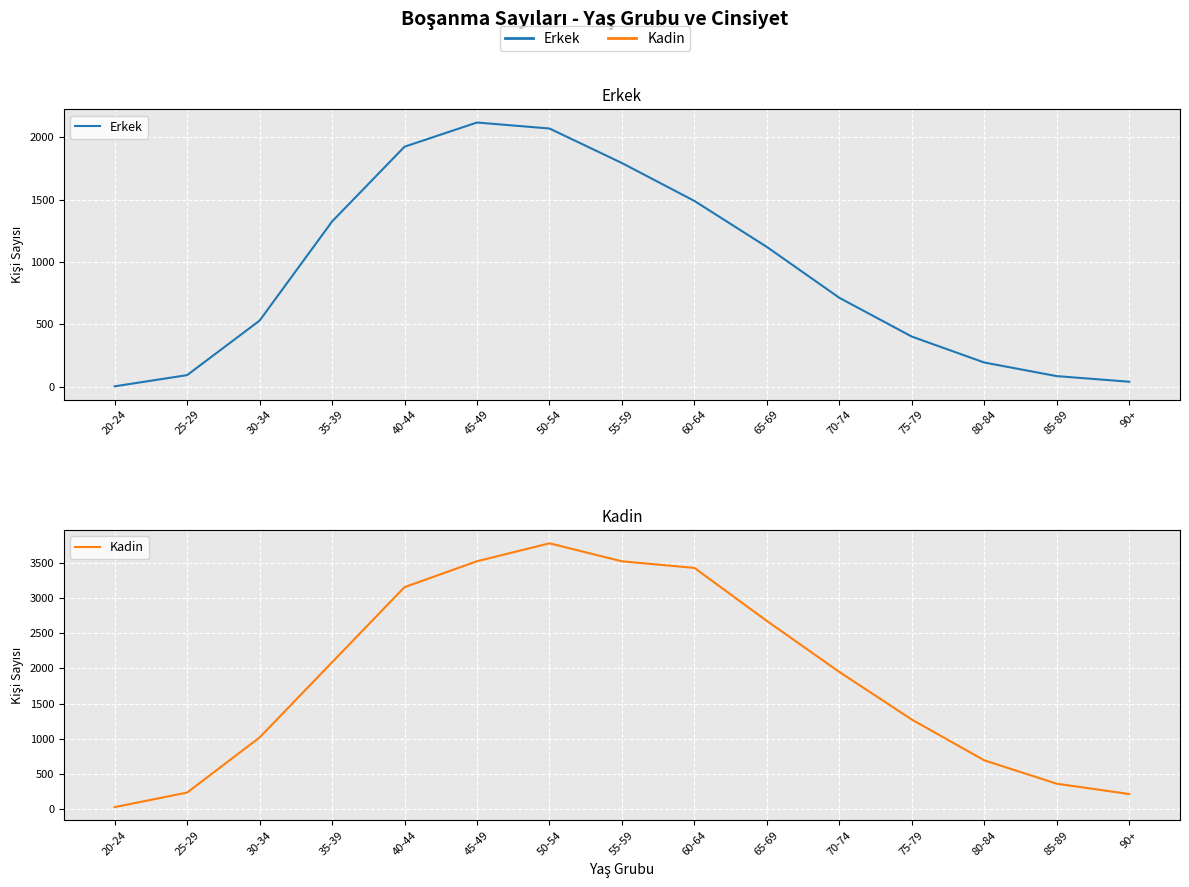

At which category is the sum across all series the highest?

50-54